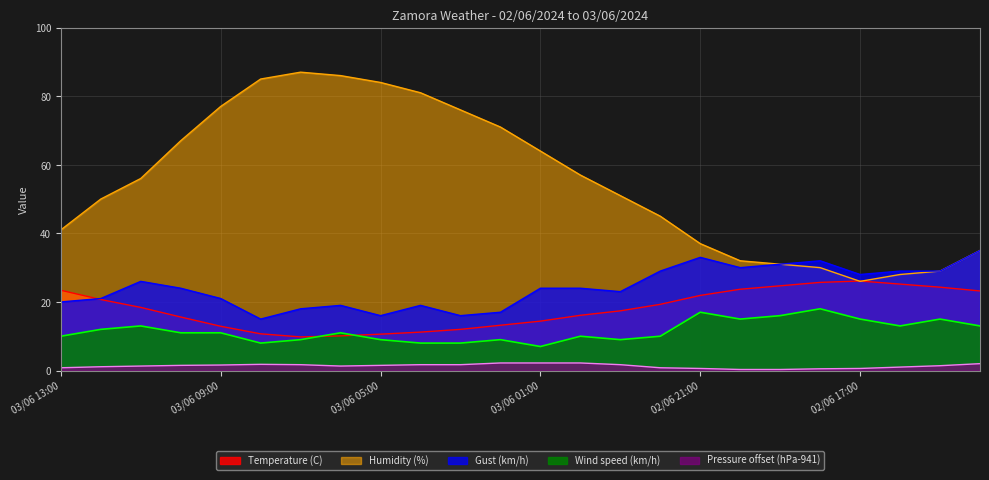

Is it true that Pressure (hPa) scaled equals 0.8 at 03/06 13:00?

True